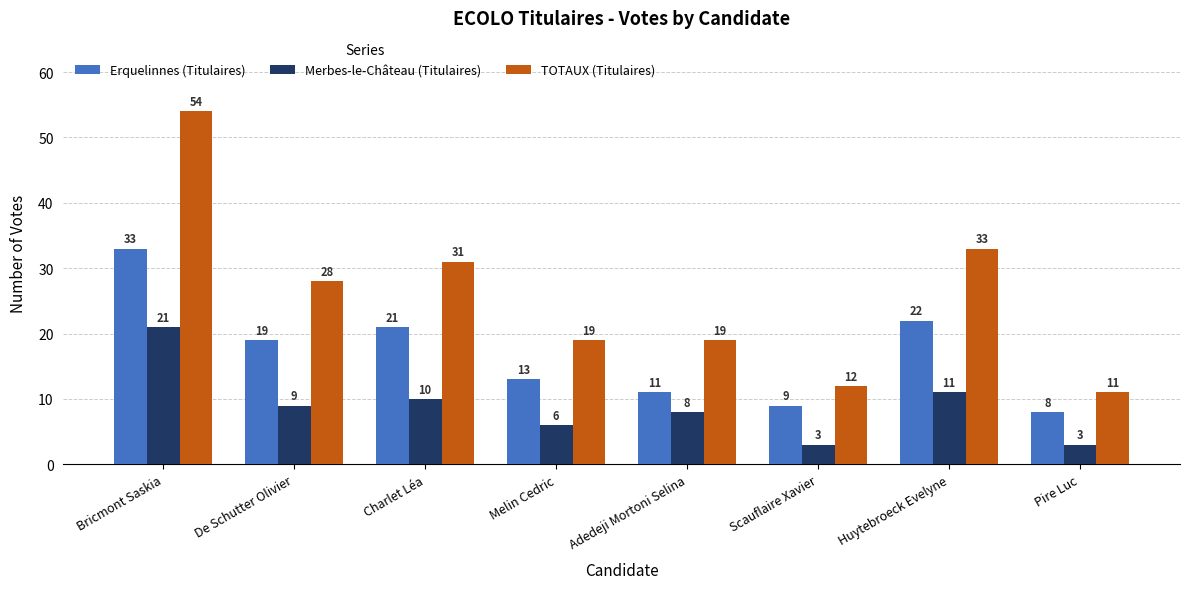

What is the greatest value displayed?

54